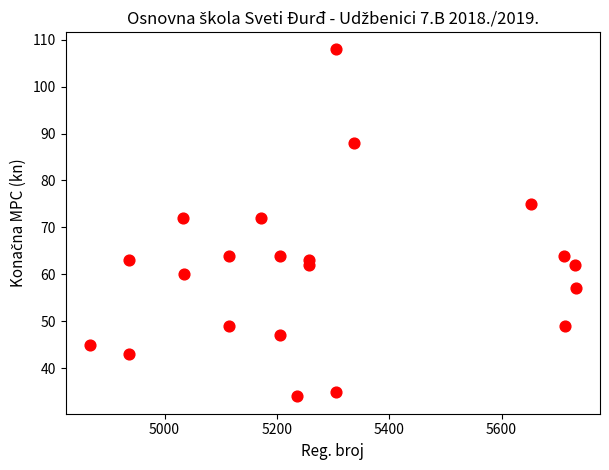

What is the range of X values (max minus min)?

865.0